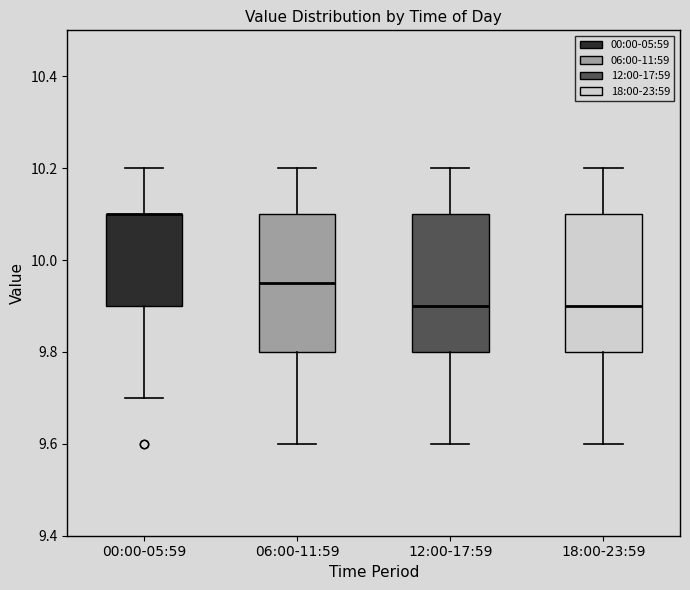

Reading left to right, transcribe this box plot: for each box, give where its median line is, the range the box spans, and where its two whiskers end, as read against the y-axis. The values are not printed on the chart, so give them approximately, as read against the axis.

00:00-05:59: median 10.10 (drawn on the box's upper edge), box 9.90 to 10.10, whiskers 9.70 to 10.20
06:00-11:59: median 9.96, box 9.80 to 10.10, whiskers 9.60 to 10.20
12:00-17:59: median 9.90, box 9.80 to 10.10, whiskers 9.60 to 10.20
18:00-23:59: median 9.90, box 9.80 to 10.10, whiskers 9.60 to 10.20